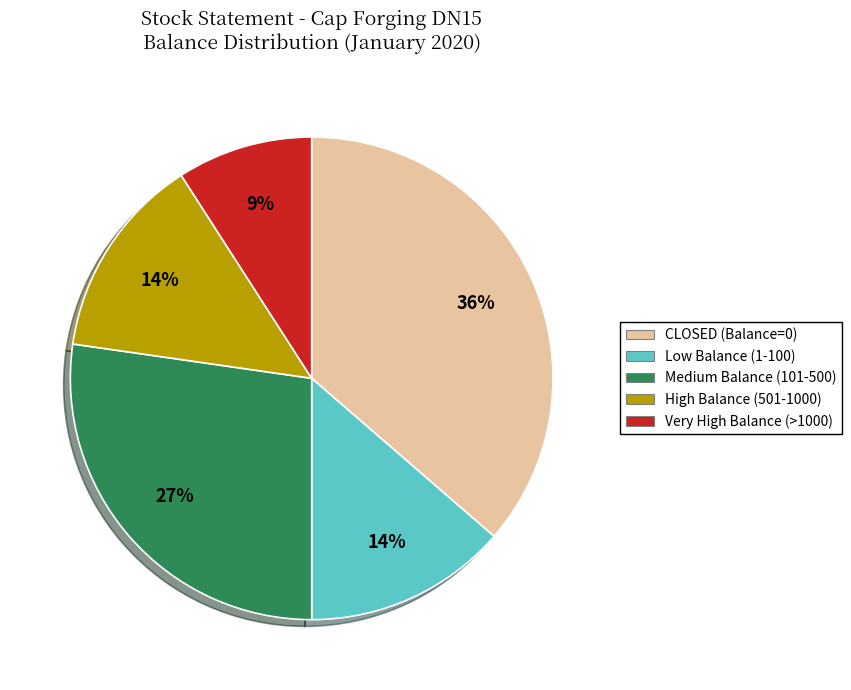

Is there a majority slice in this chart?

No